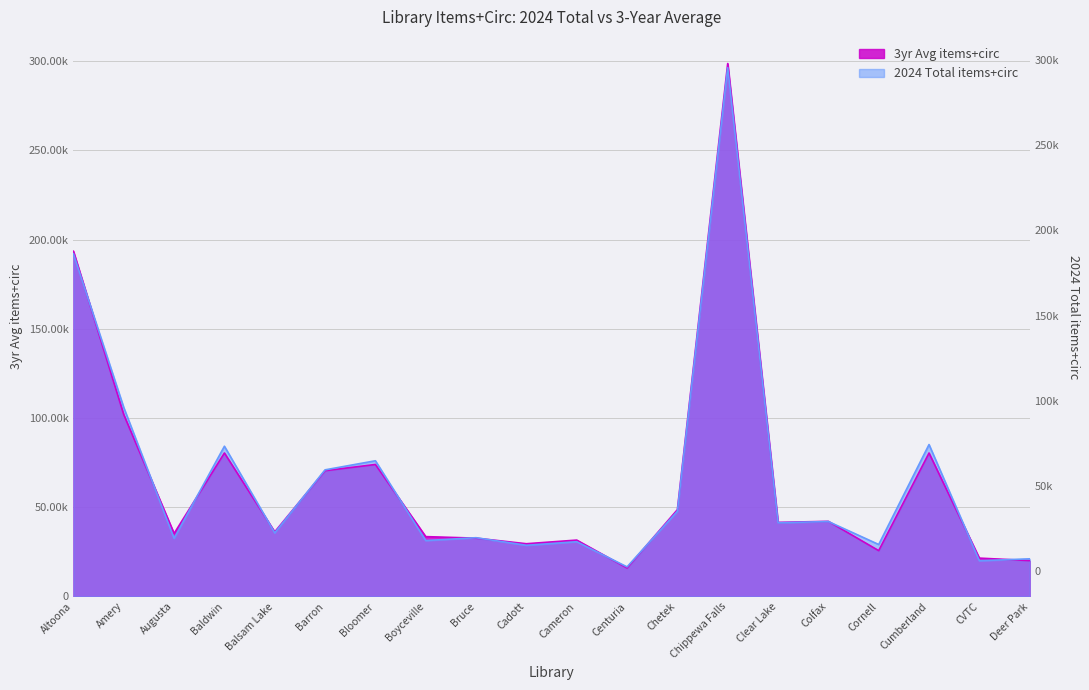

What are all the series names shown in the legend?

3yr Avg items+circ, 2024 Total items+circ